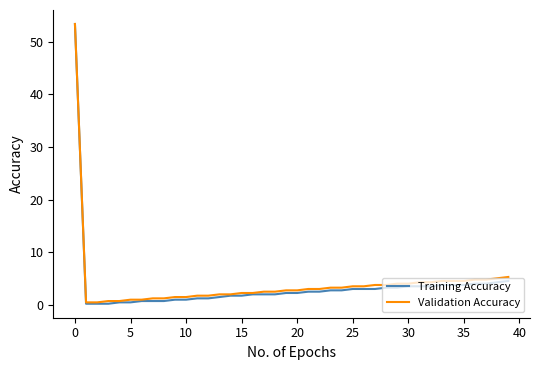

What are all the series names shown in the legend?

Training Accuracy, Validation Accuracy